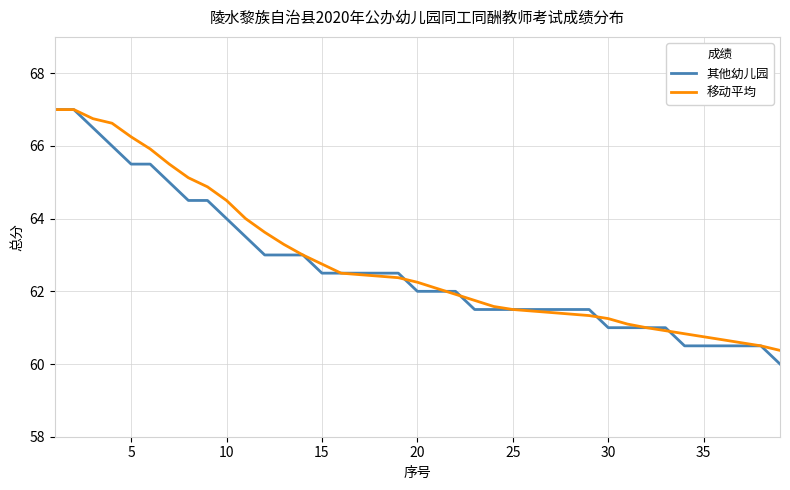

What is the minimum value shown in the chart?

60.0